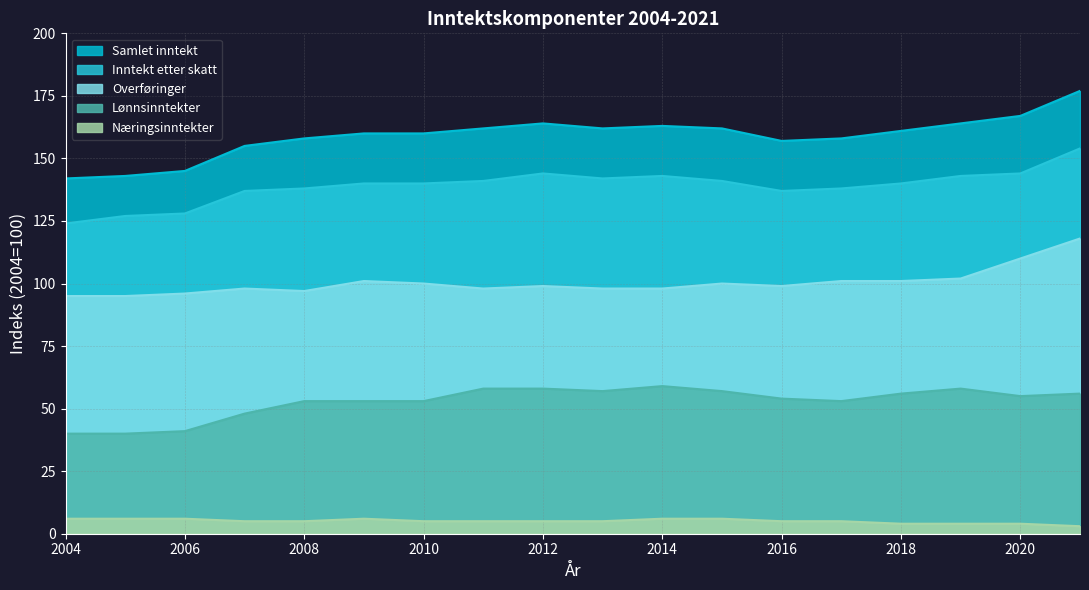

Read the Overføringer value at 2021.

118